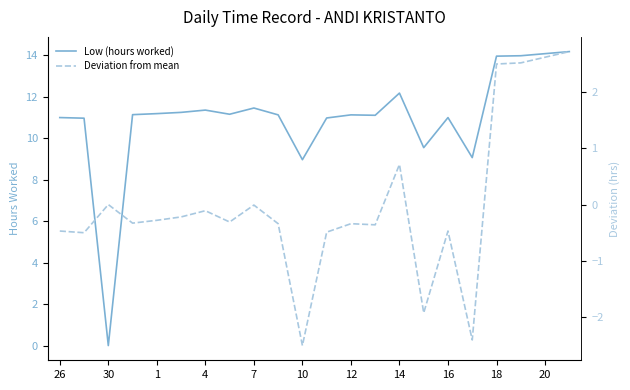

Is this an area chart (filled region under the line)?

No